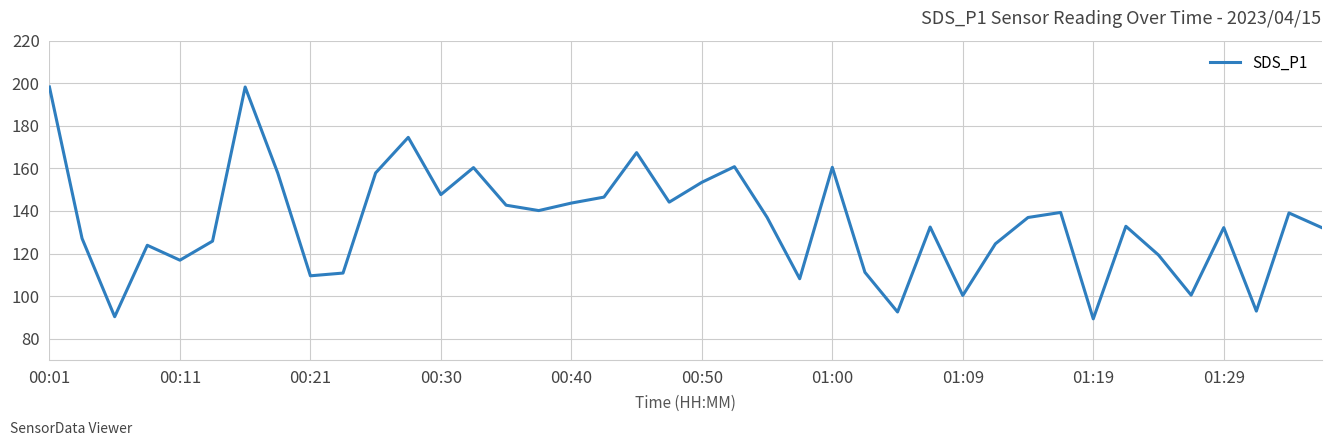

What is the minimum value shown in the chart?

89.3